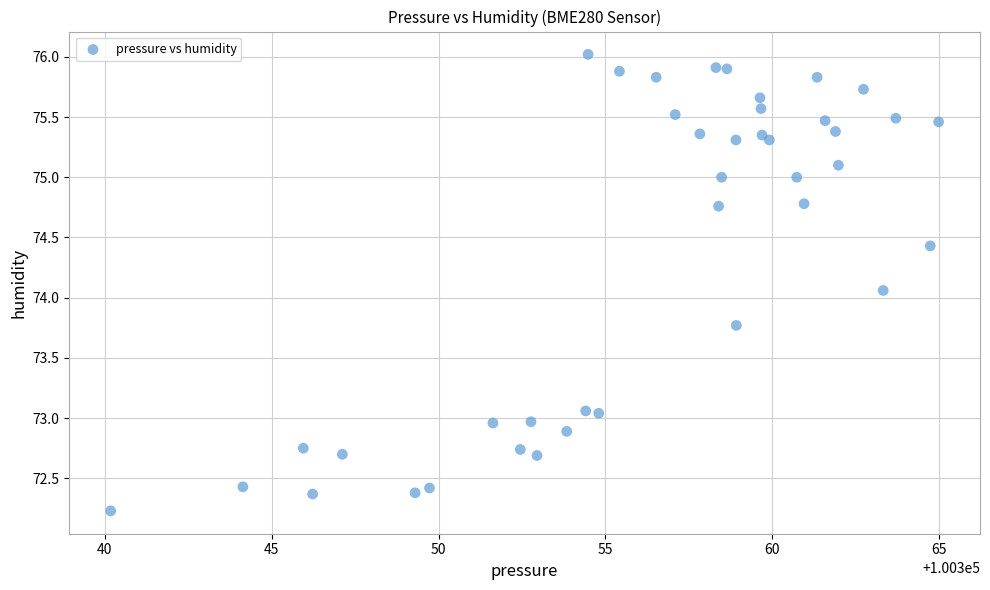

What Y value in the scatter plot is closest to 74?

74.1